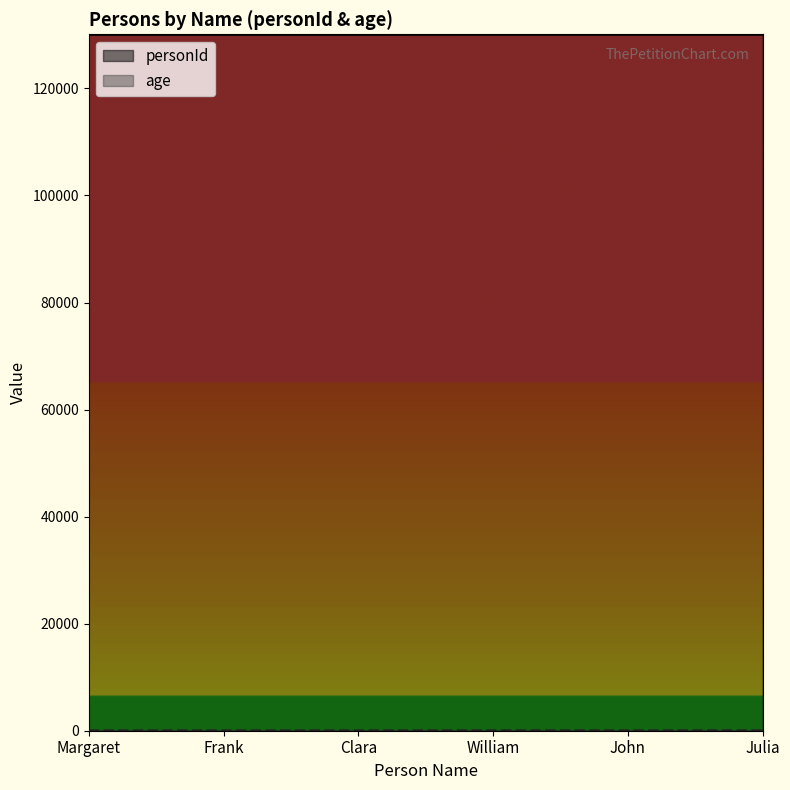

Rank the series at William from highest to lowest value.

personId, age